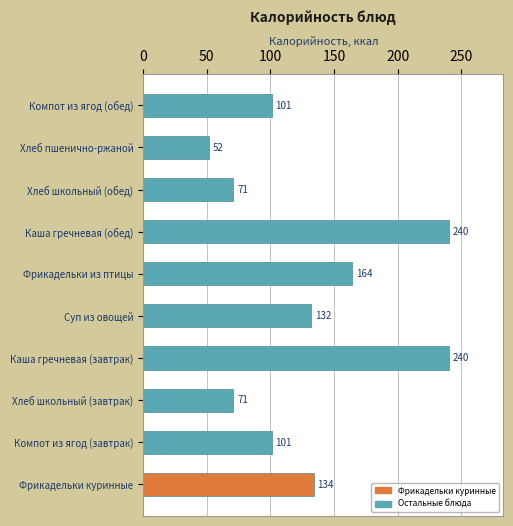

Approximately how many times larger is the value at Компот из ягод (завтрак) compared to Фрикадельки куринные?

0.8